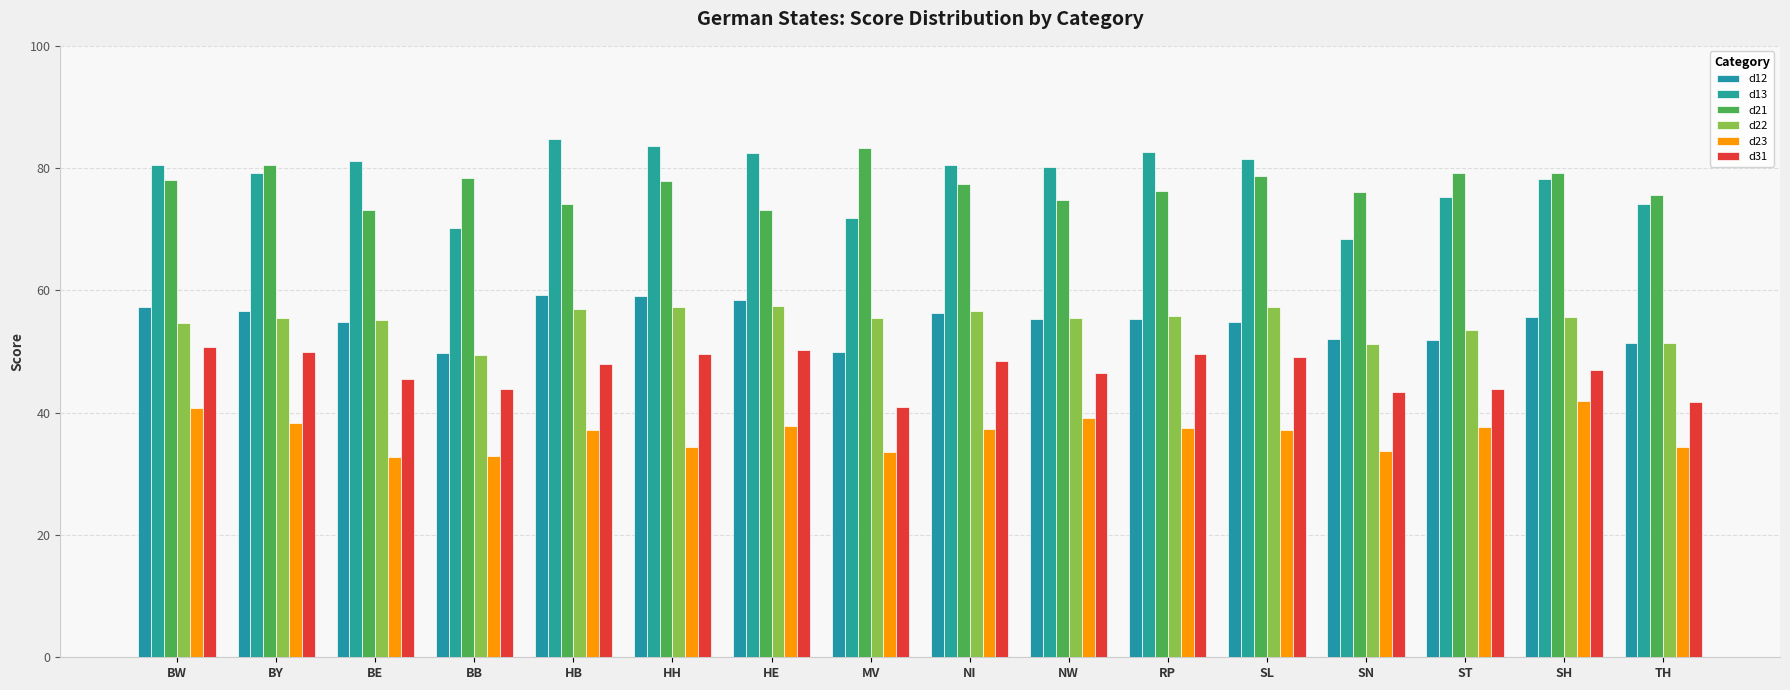

Is the value of d13 at TH greater than the value of d21 at MV?

No